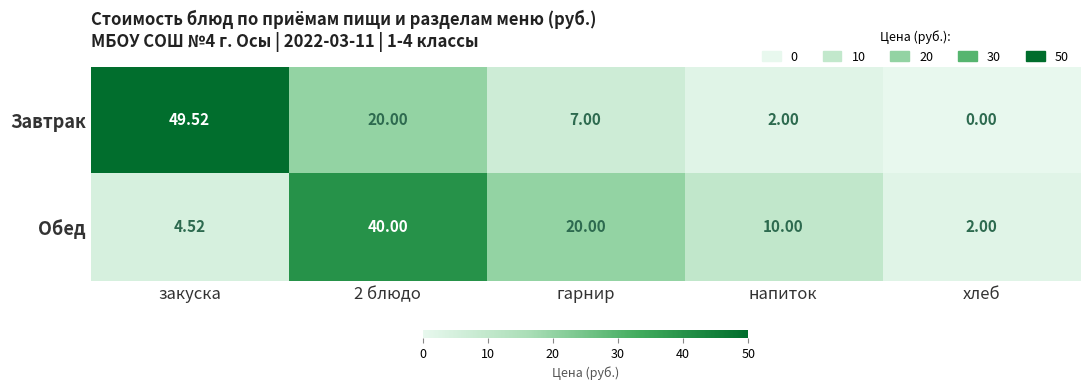

Which series has the widest spread of values?

Завтрак